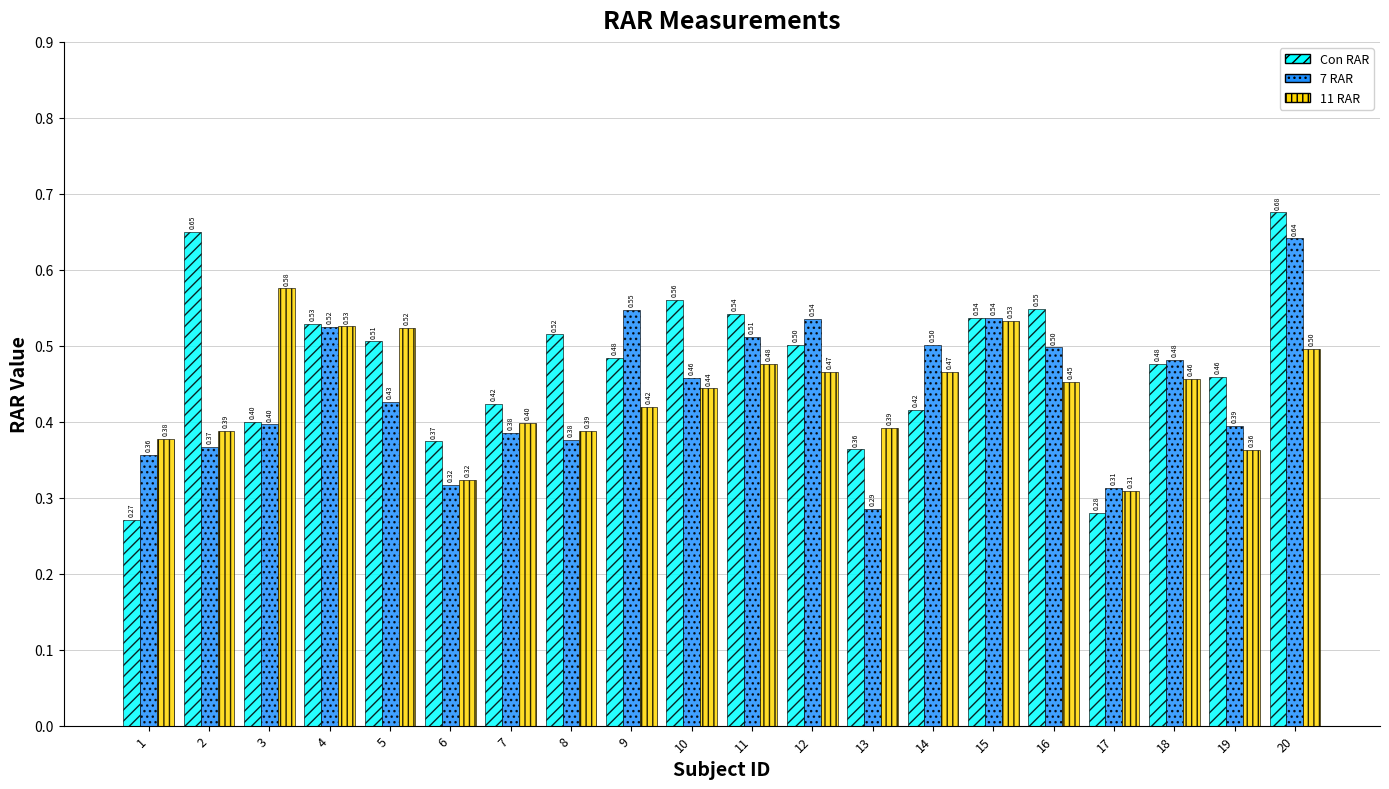

At 8, list the series in order from largest to smallest.

Con RAR, 11 RAR, 7 RAR